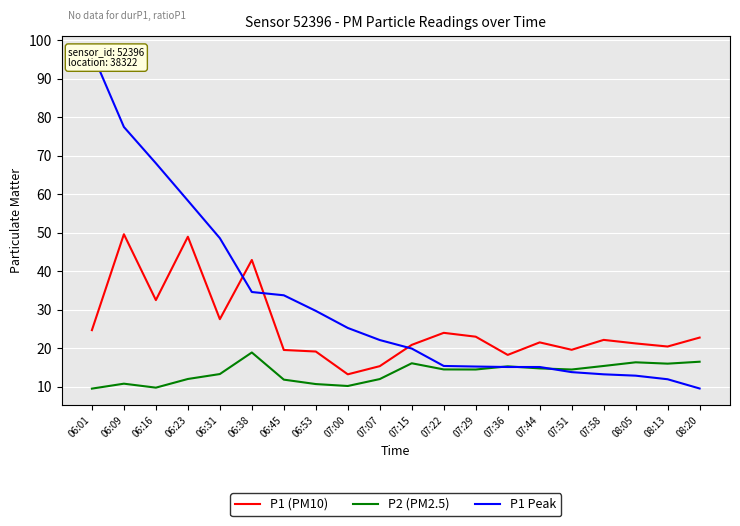

What is the sum of the P1 (PM10) values at 06:09 and 07:07?

65.0